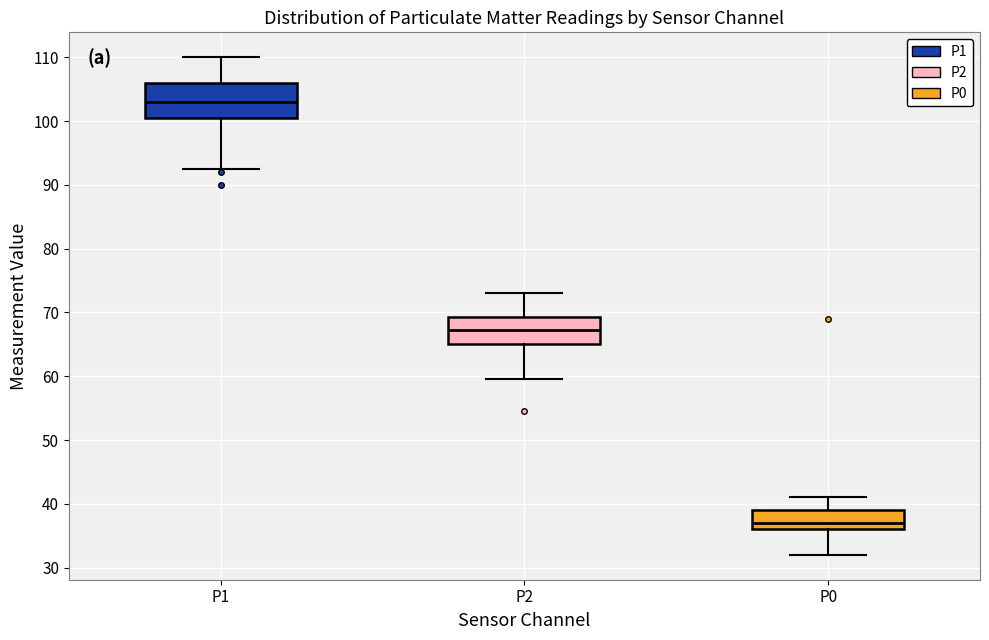

Reading left to right, transcribe this box plot: for each box, give where its median line is, the range the box spans, and where its two whiskers end, as read against the y-axis. The values are not printed on the chart, so give them approximately, as read against the axis.

P1: median 103, box 101 to 106, whiskers 93 to 110
P2: median 67, box 65 to 69, whiskers 60 to 73
P0: median 37, box 36 to 39, whiskers 32 to 41